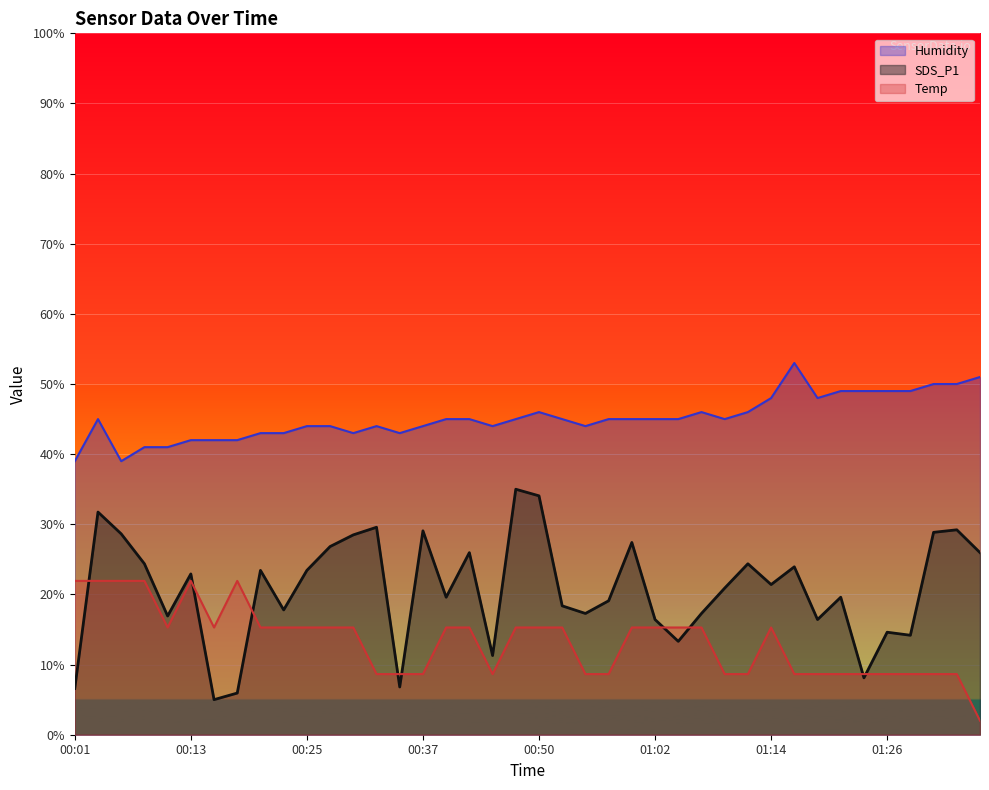

What is the smallest value displayed?

2.0